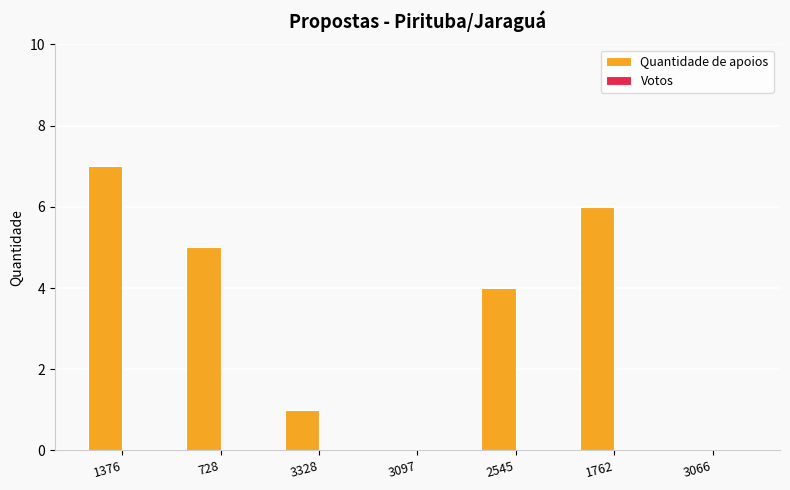

Which has a higher value, 3066 or 3328?

3328